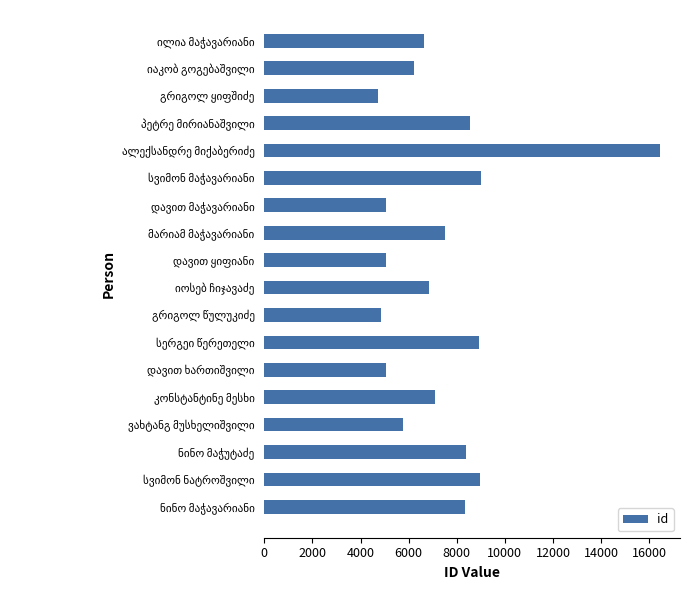

What is the smallest value displayed?

4742